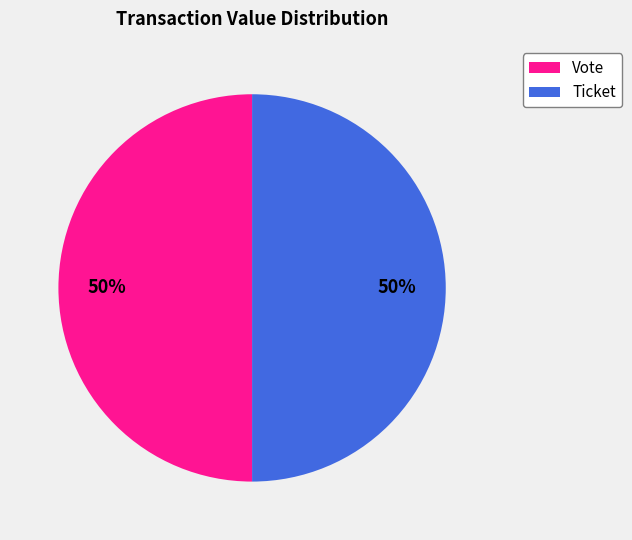

To the nearest percent, what portion does Vote represent?

50%